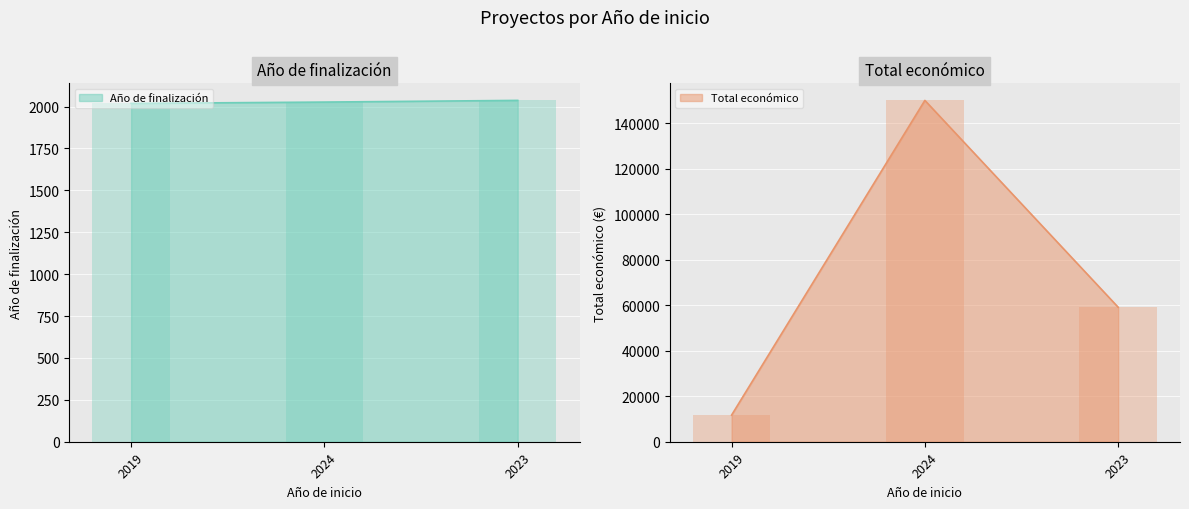

What position from the right is 2024?

2